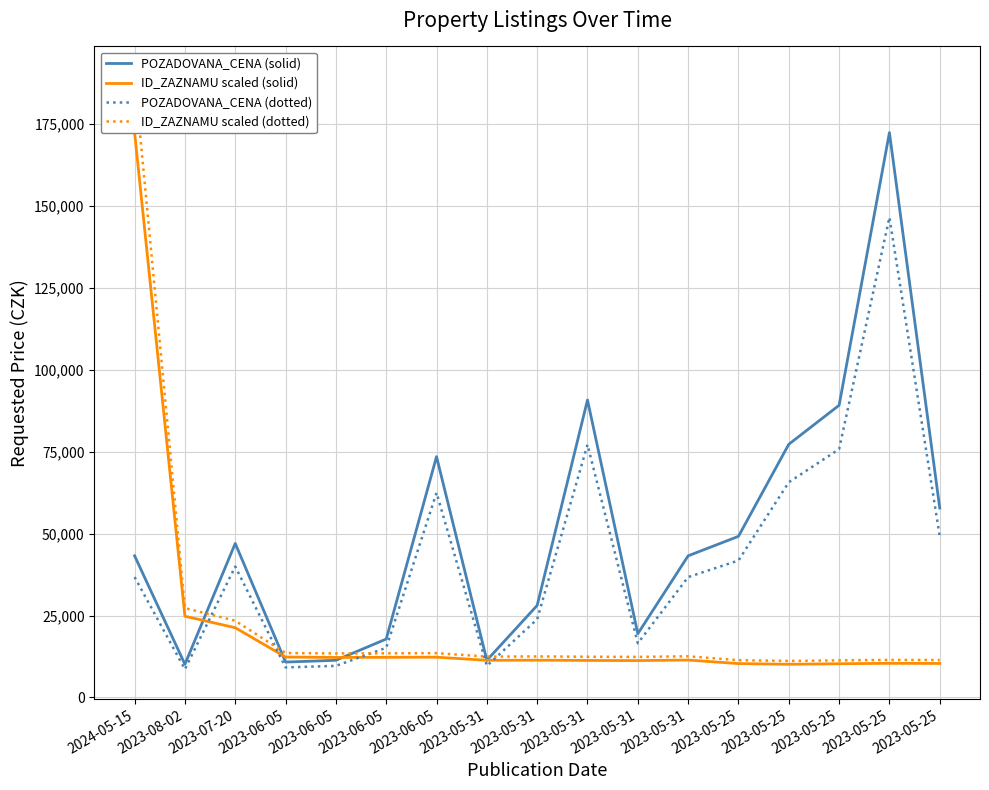

The value of ID_ZAZNAMU scaled (solid) at 2023-05-25 is 10130.0. True or false?

True